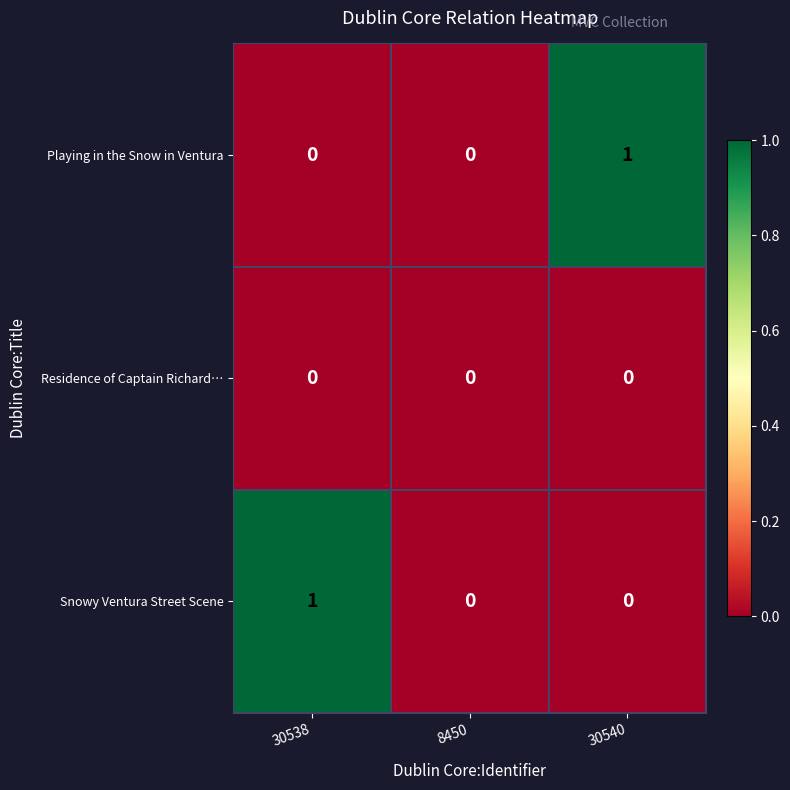

Reading left to right, list all the values displayed in this chart.

Playing in the Snow in Ventura: 30538=0	8450=0	30540=1
Residence of Captain Richard…: 30538=0	8450=0	30540=0
Snowy Ventura Street Scene: 30538=1	8450=0	30540=0